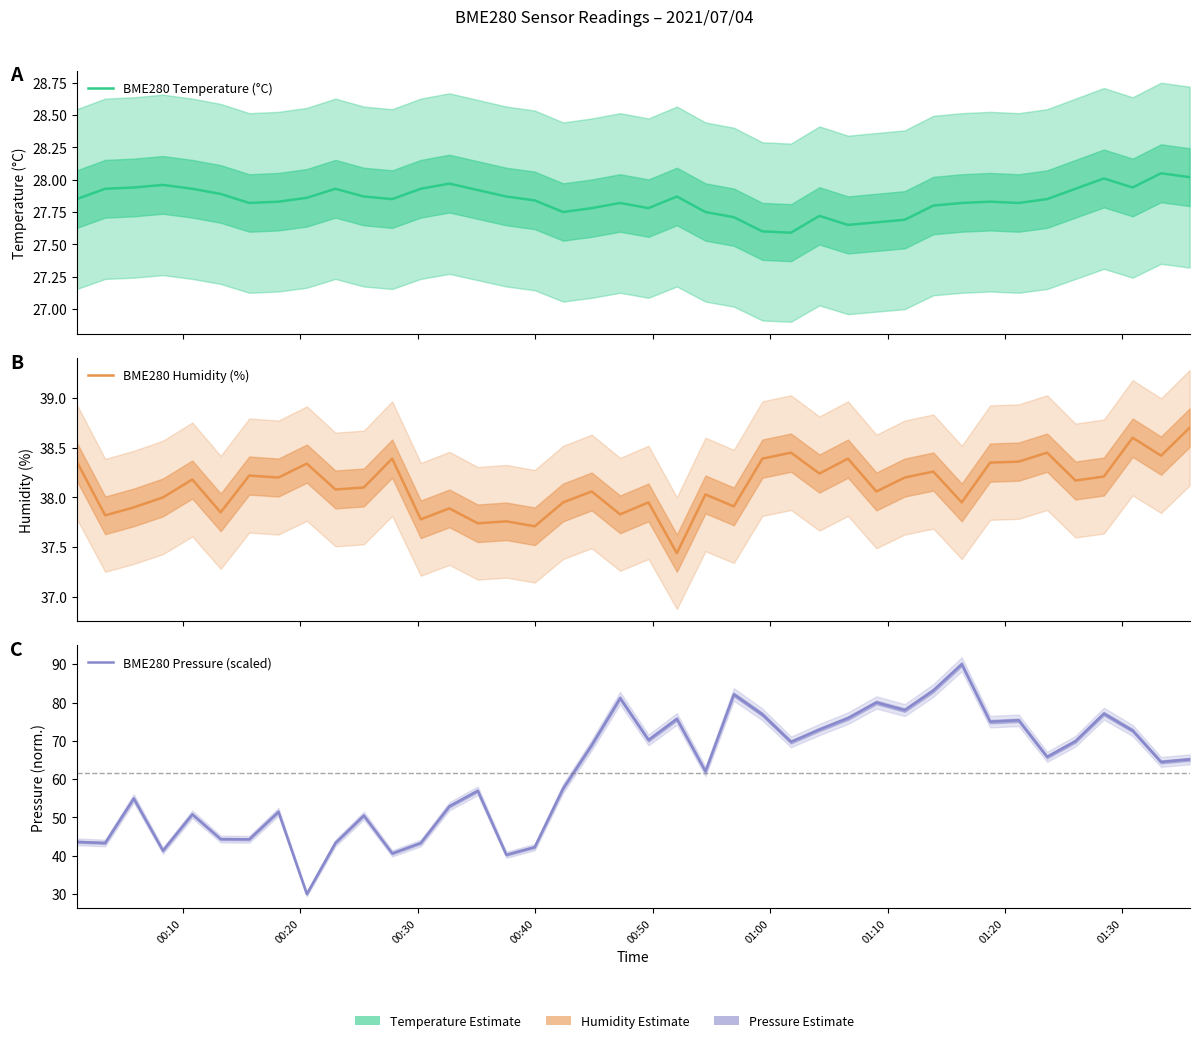

How many lines are shown in the chart?

3